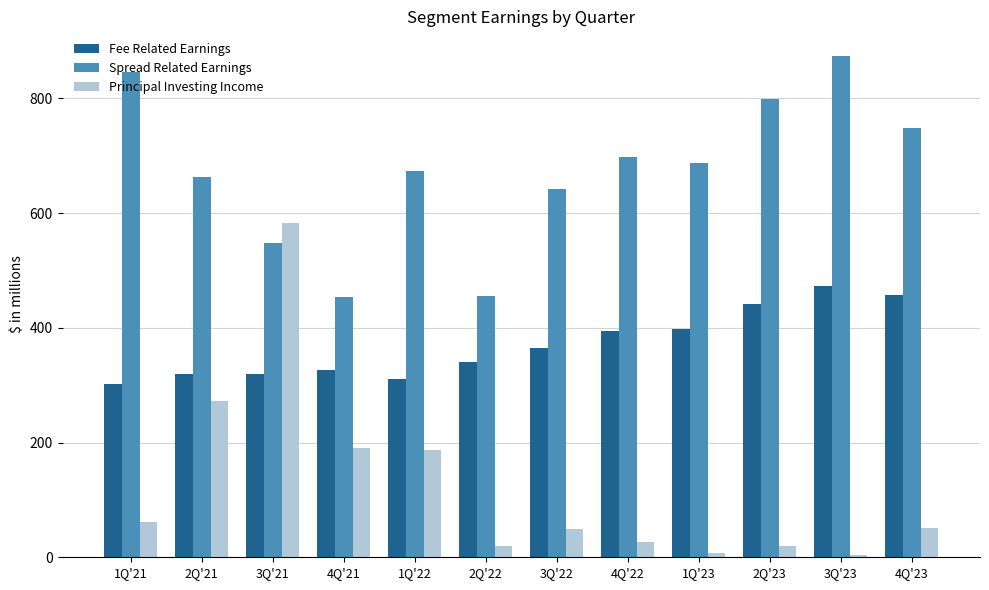

How many categories are shown in the chart?

12